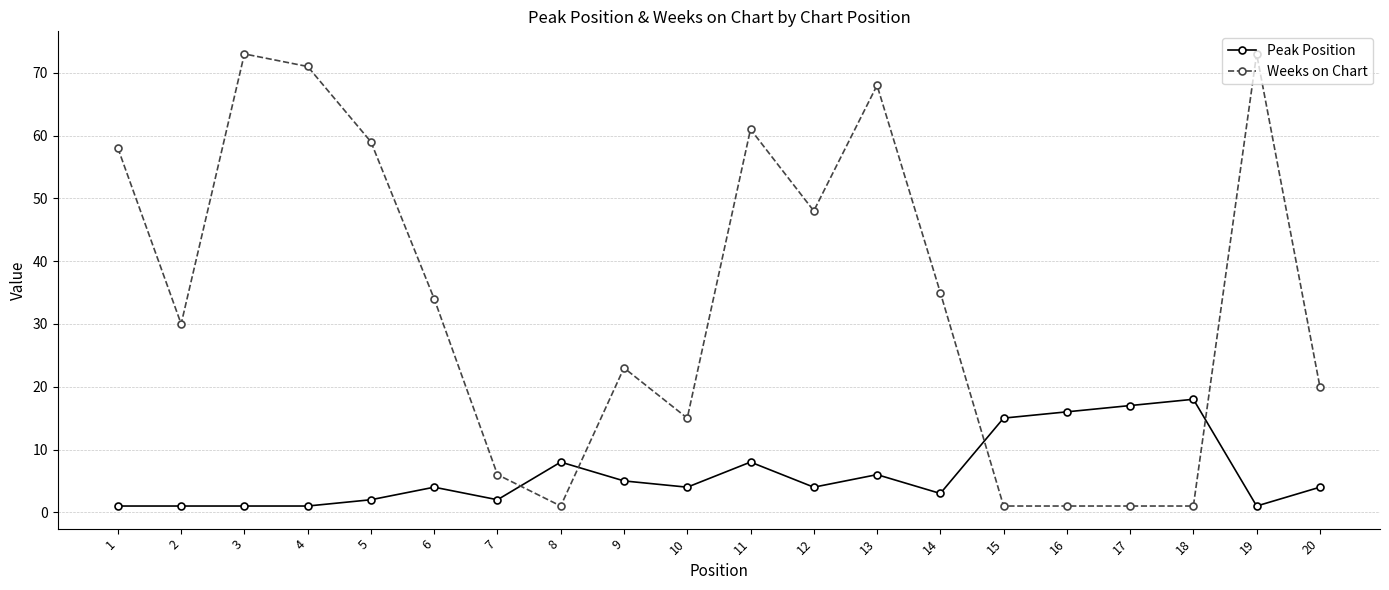

List the series in order of their peak value, highest first.

Weeks on Chart, Peak Position